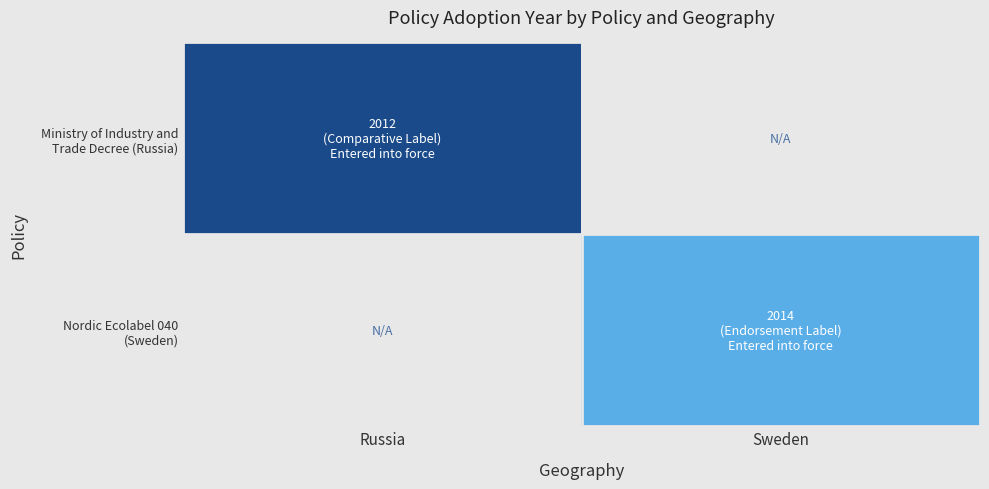

Which series has the widest spread of values?

Ministry of Industry and Trade Decree (Russia)